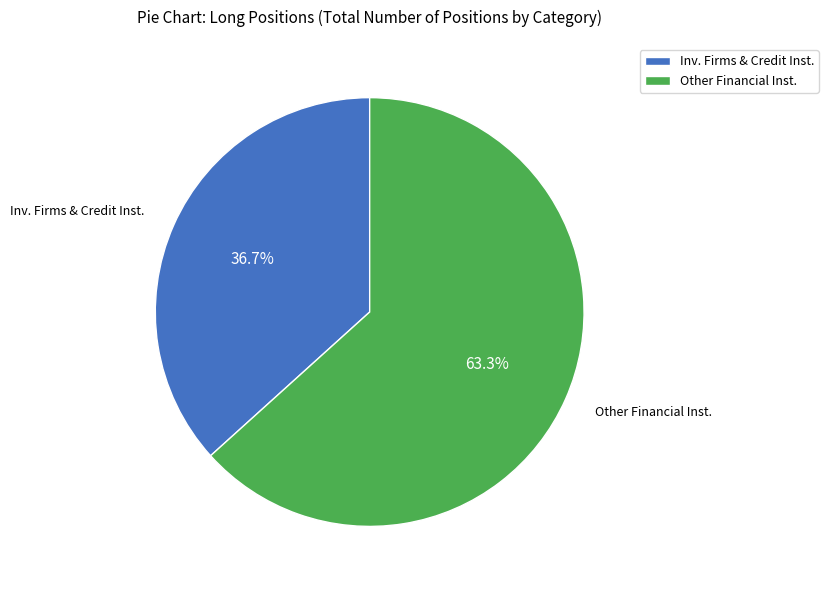

Approximately how many times larger is the value at Inv. Firms & Credit Inst. compared to Other Financial Inst.?

0.6